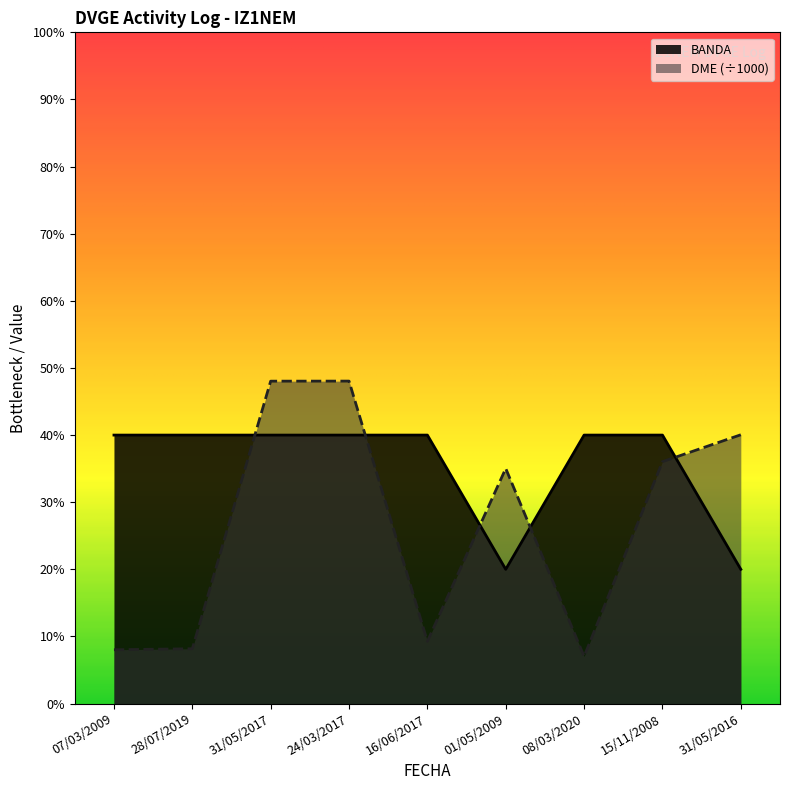

In BANDA, how many points are lower than both neighbors (excluding endpoints)?

1